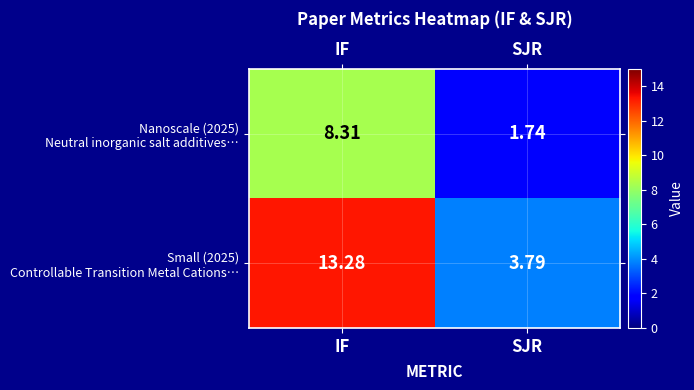

At which category does the chart reach its minimum across all series?

SJR